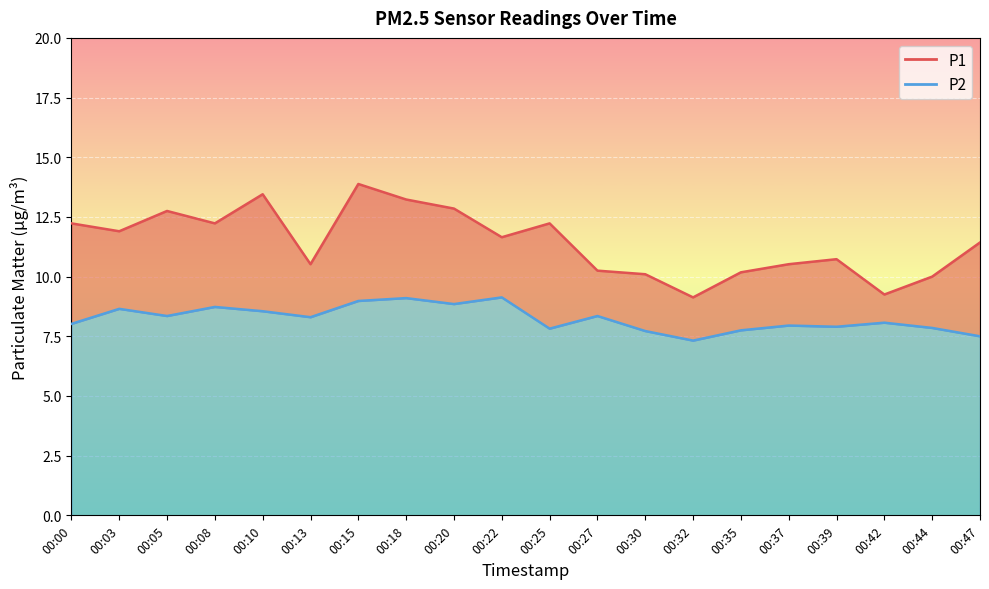

The P1 series shows 10.7 at 00:39. True or false?

True